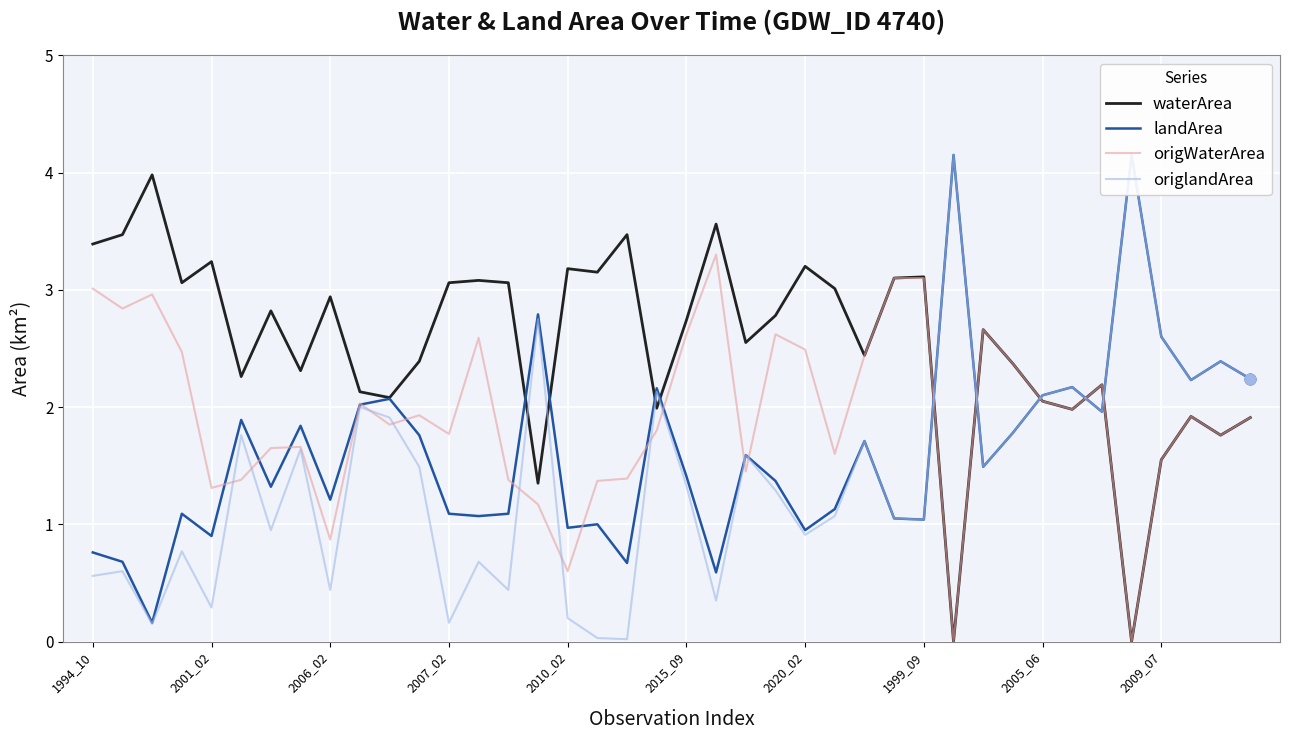

What are all the series names shown in the legend?

waterArea, landArea, origWaterArea, origlandArea